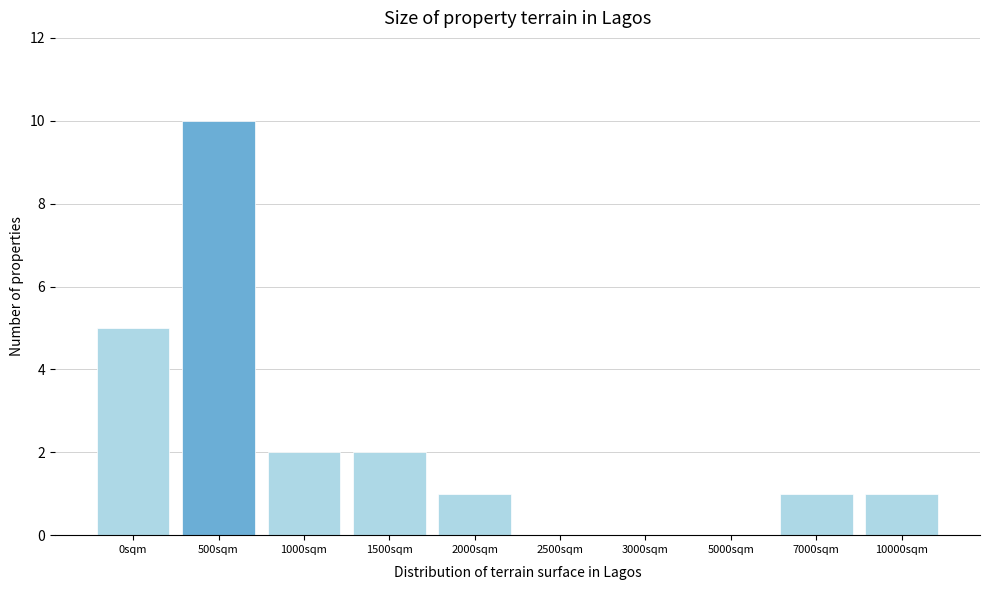

Reading left to right, list all the values displayed in this chart.

0sqm=5	500sqm=10	1000sqm=2	1500sqm=2	2000sqm=1	2500sqm=0	3000sqm=0	5000sqm=0	7000sqm=1	10000sqm=1